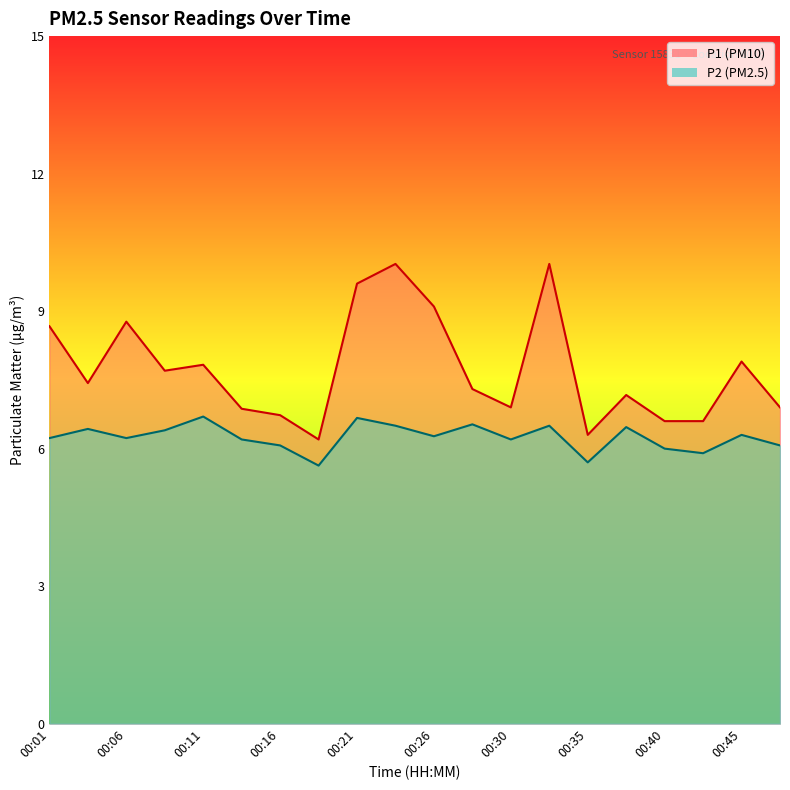

True or false: P2 has more than 2 interior local peaks.

True